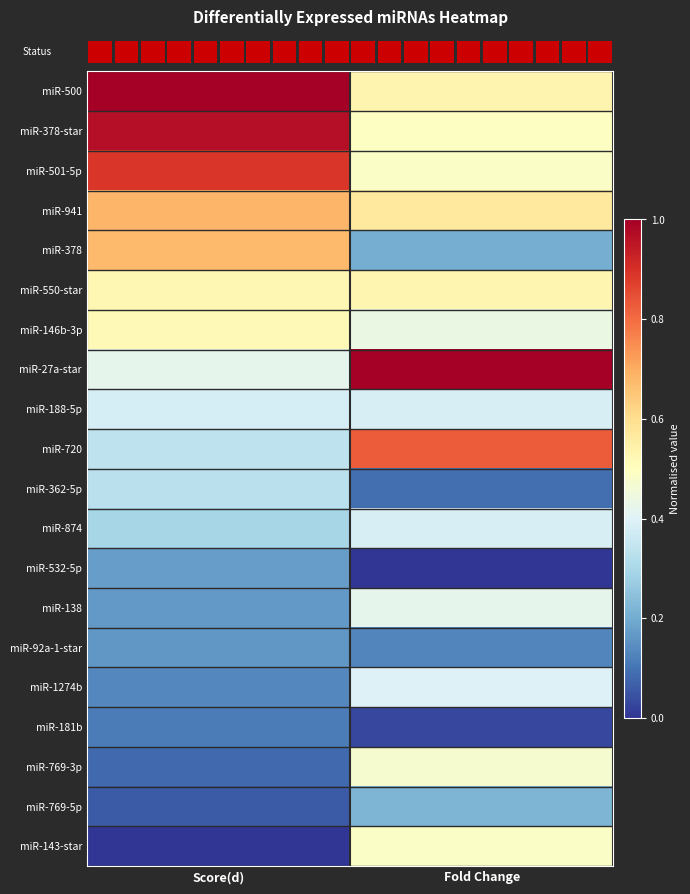

Between Score(d) and Fold Change, which is larger?

Score(d)